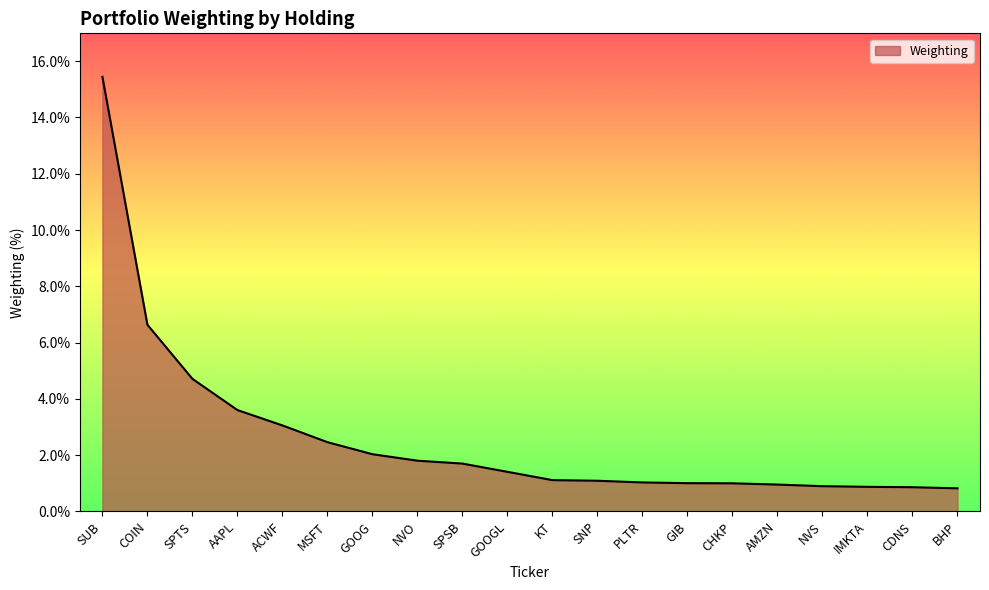

What is the smallest value displayed?

0.8